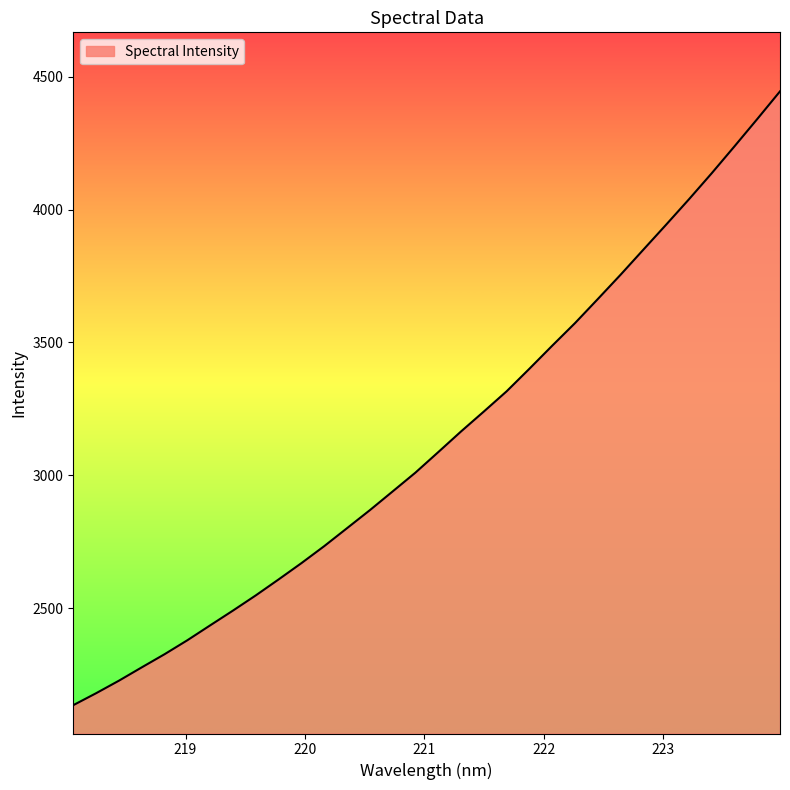

How many lines are shown in the chart?

1